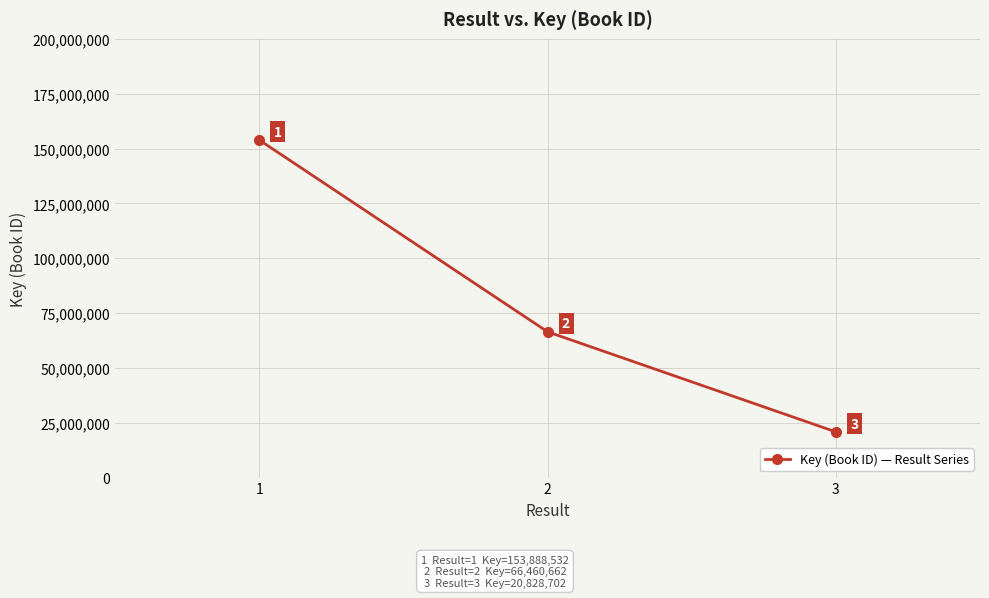

At which label does the data first exceed 66460662?

1